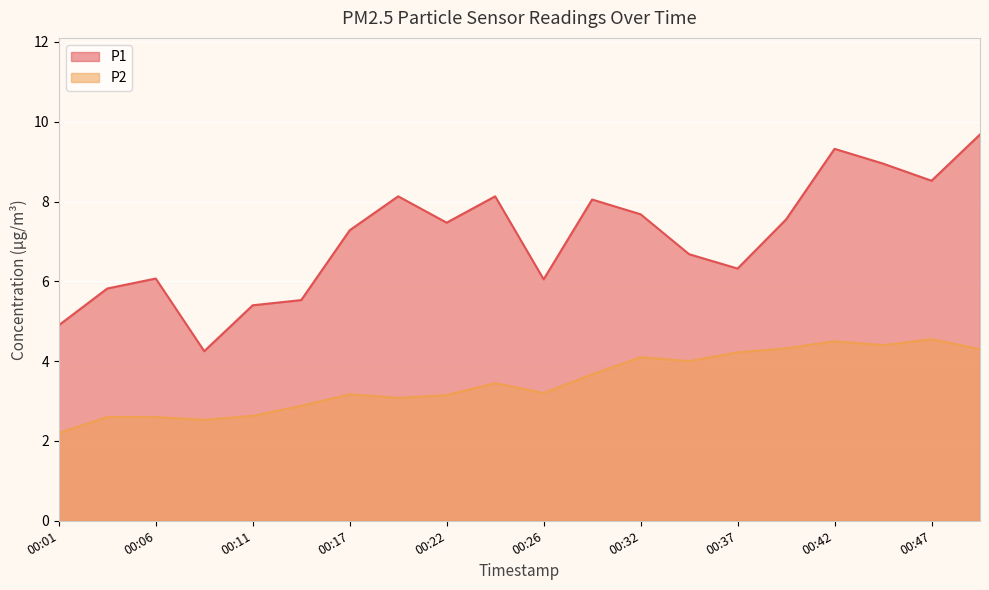

How many distinct data groups are displayed?

2